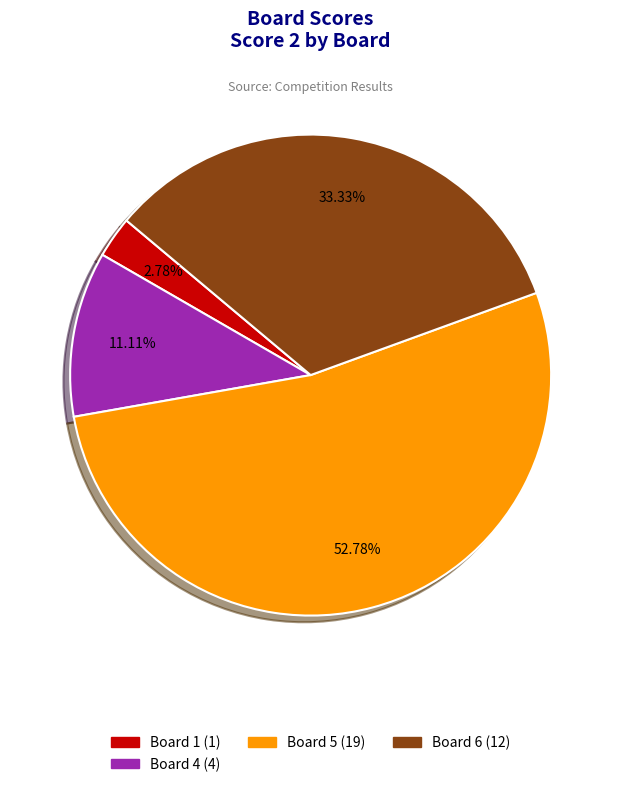

Is there a majority slice in this chart?

Yes